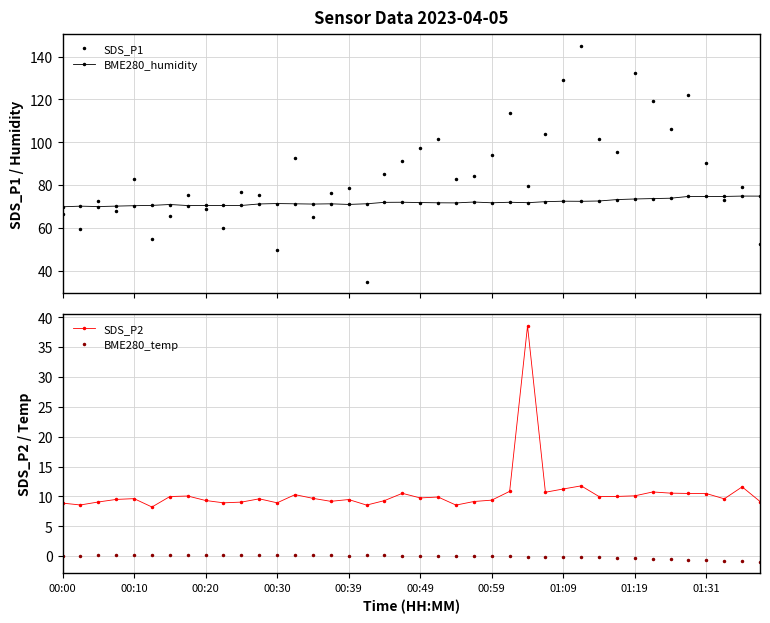

True or false: BME280_humidity has a value of 74.7 at 37.

True